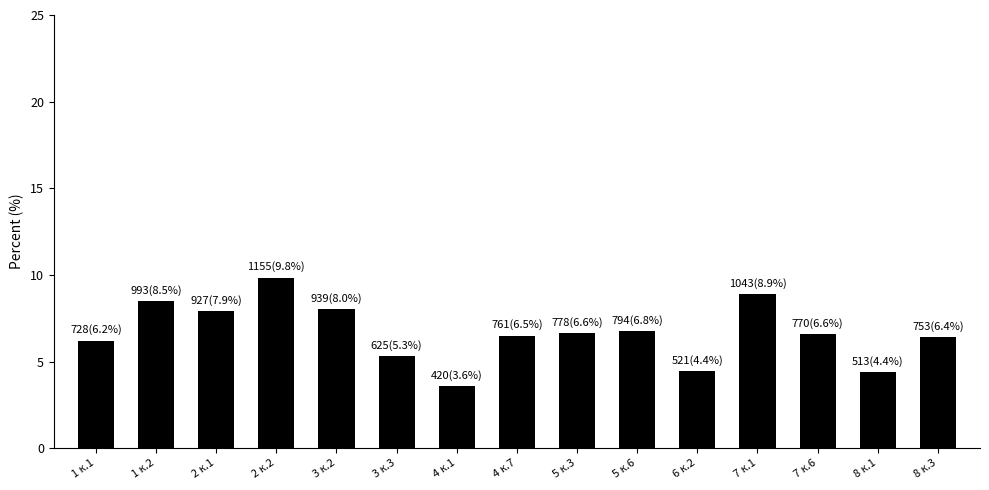

What is the sum of the values at 4 к.7 and 6 к.2?

10.9